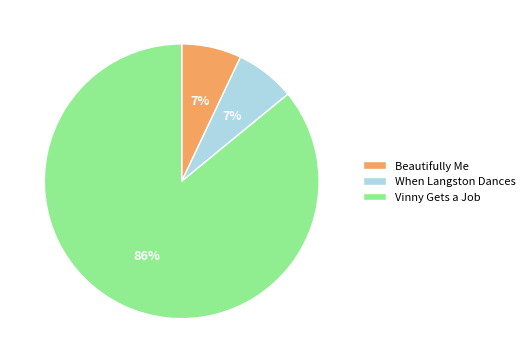

Which slice is the largest?

Vinny Gets a Job